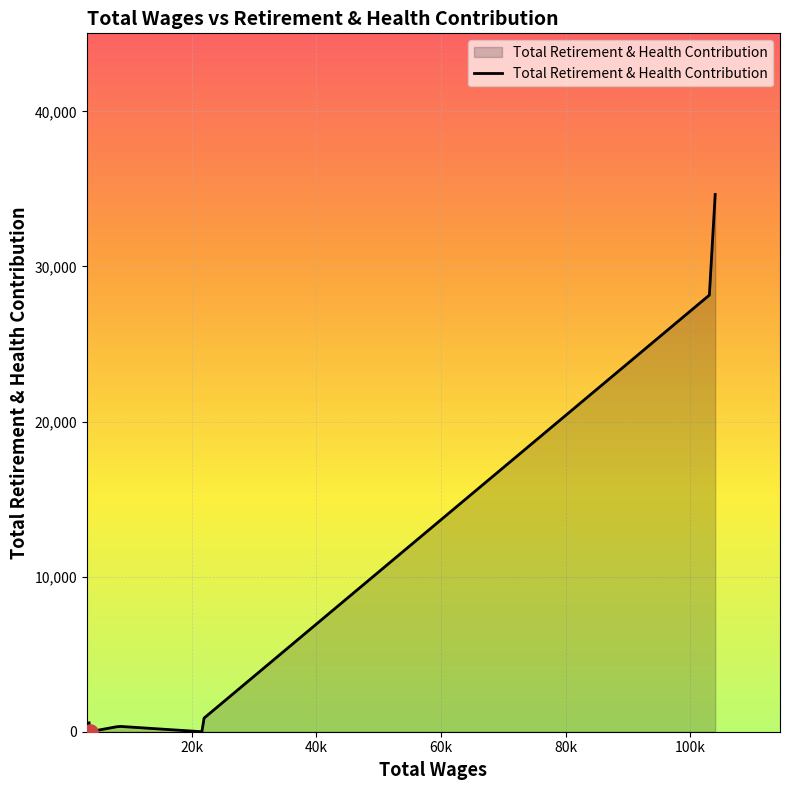

What is the maximum value shown in the chart?

34641